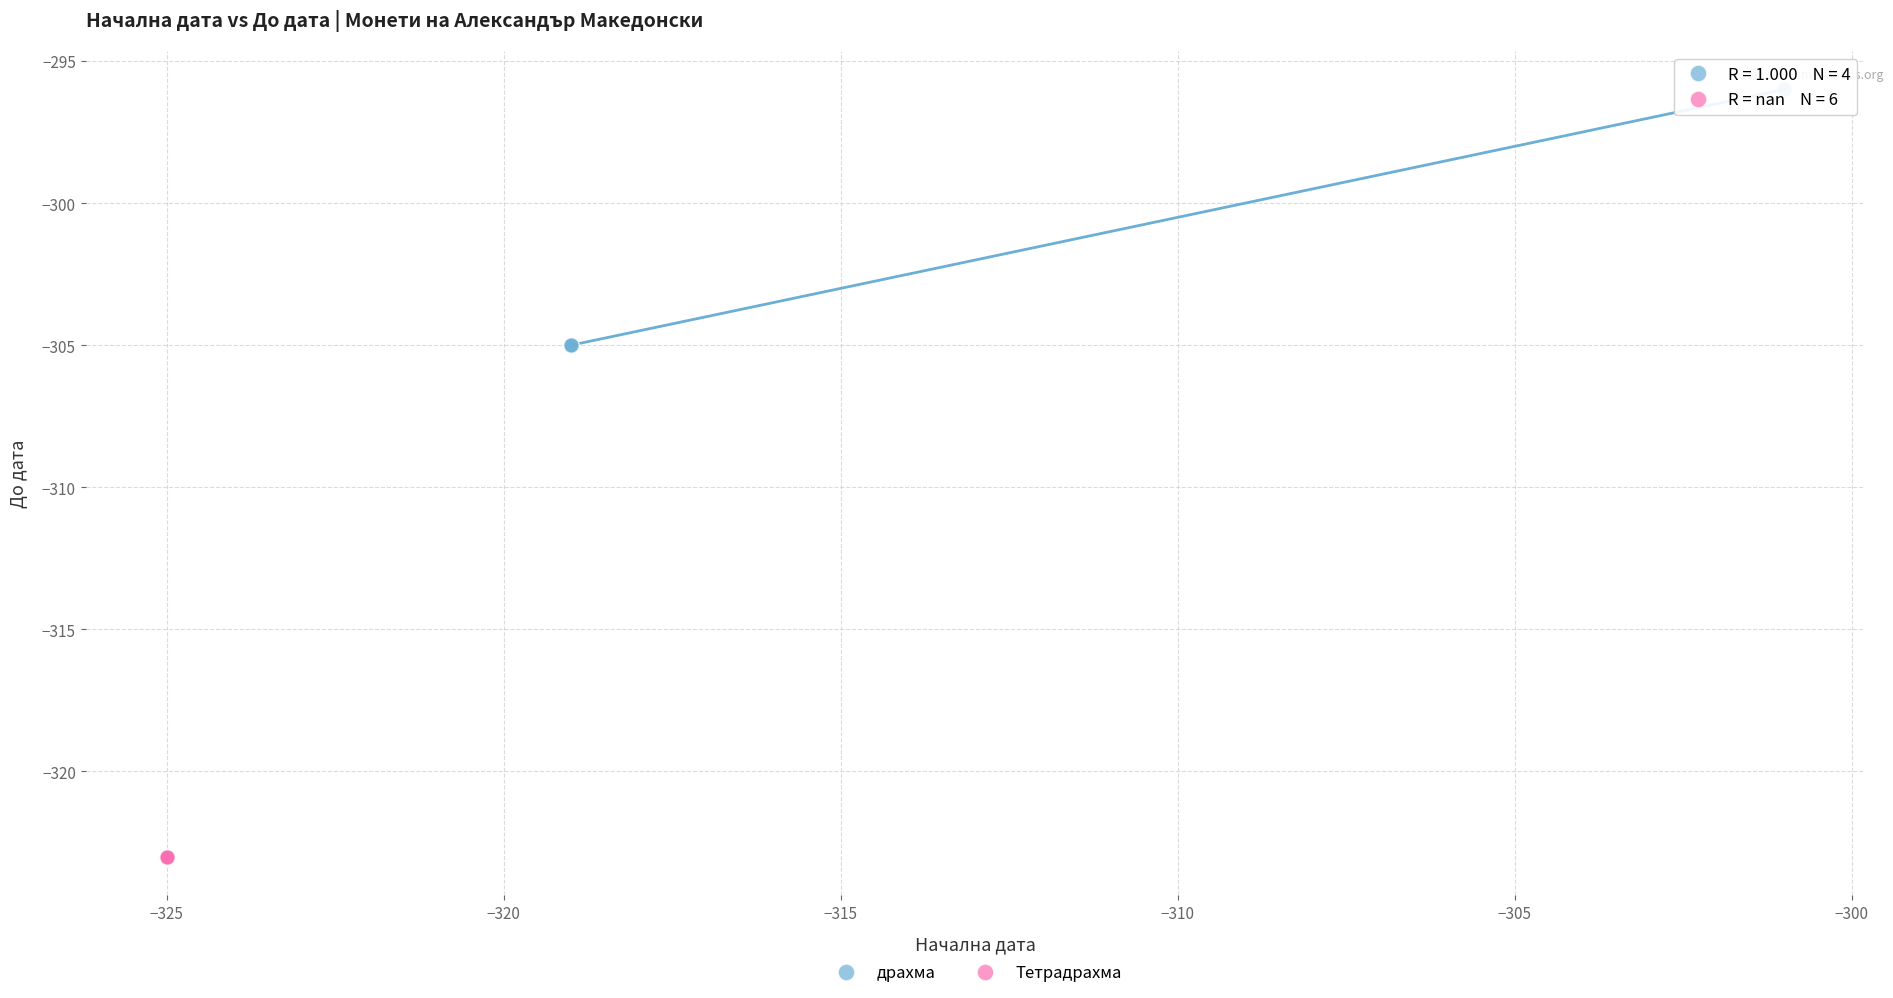

Which series reaches the minimum Y coordinate?

Тетрадрахма